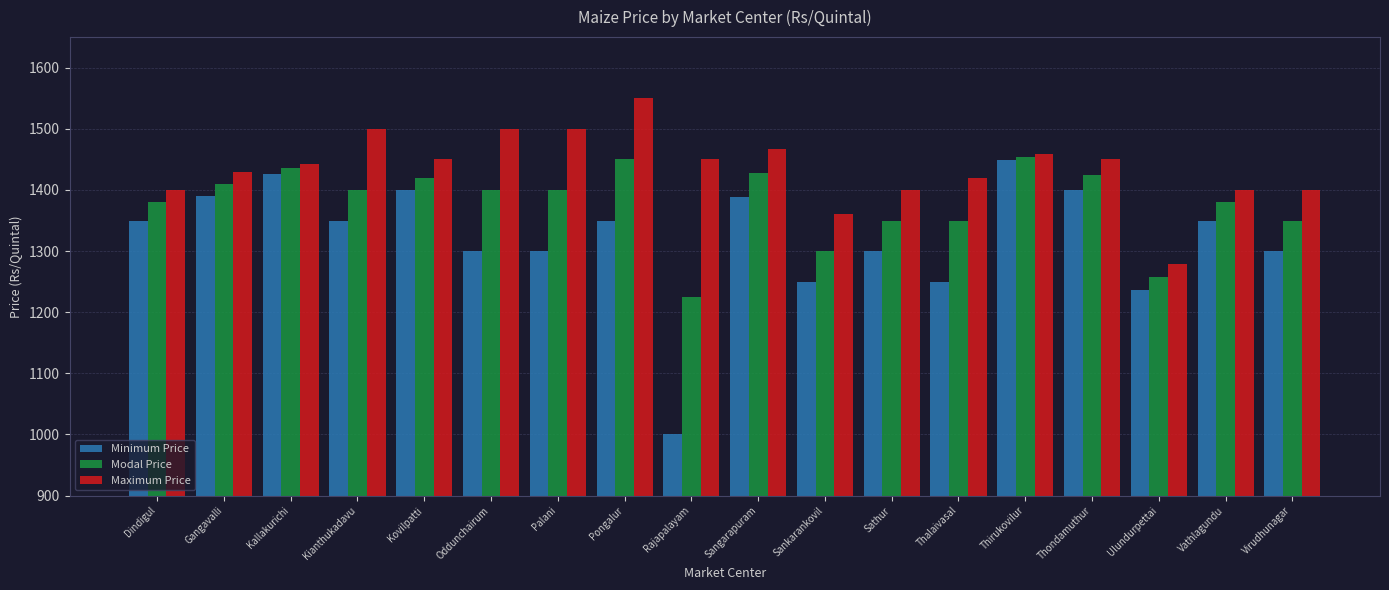

The Modal Price series shows 1420 at Kovilpatti. True or false?

True